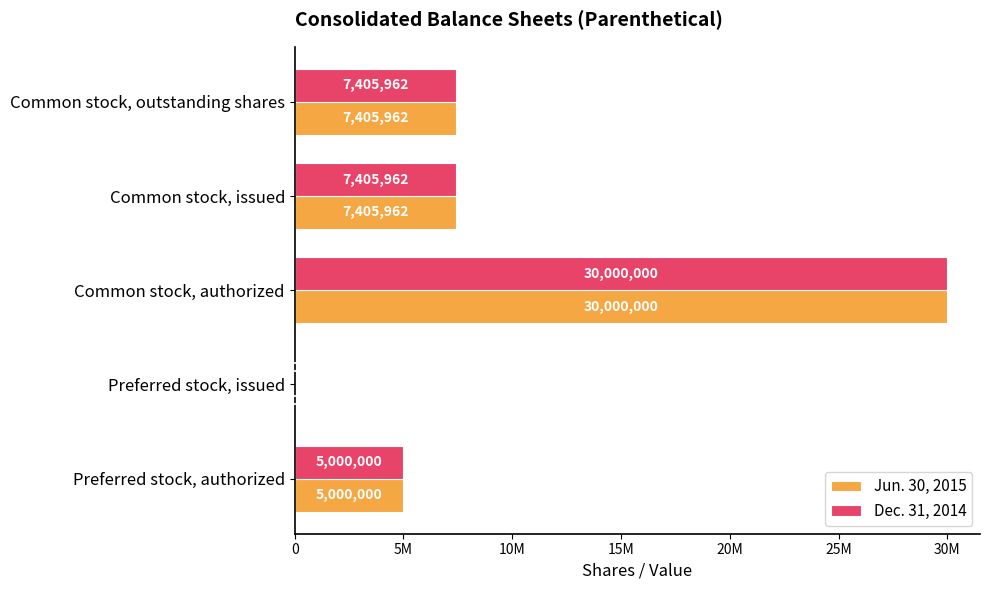

What are all the series names shown in the legend?

Jun. 30, 2015, Dec. 31, 2014